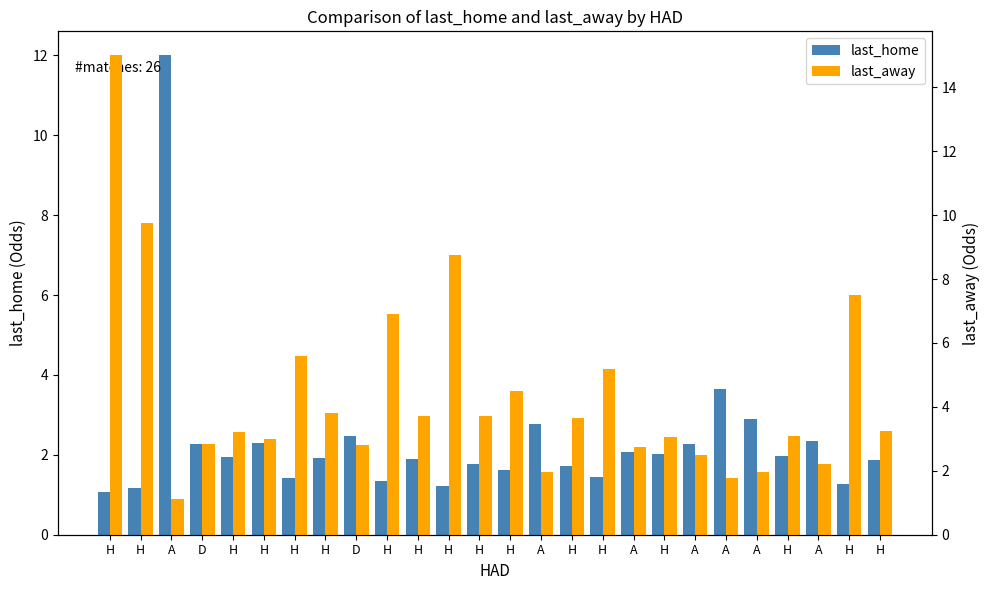

True or false: last_away has a value of 2.2 at A.

True